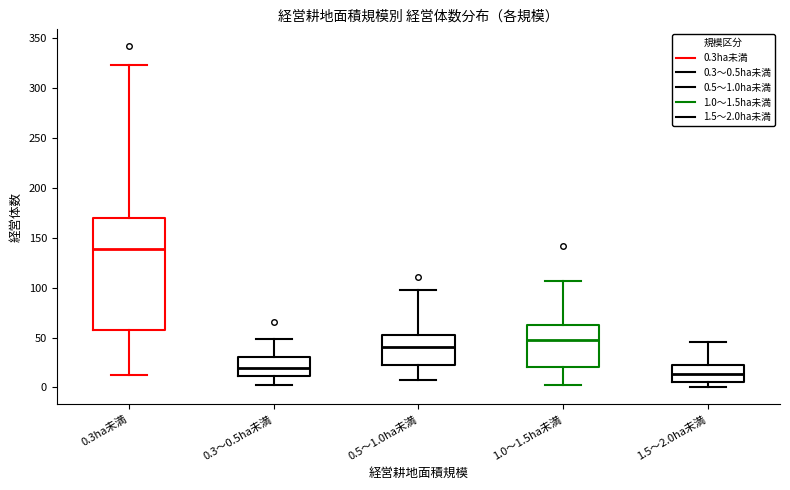

Reading left to right, read every box against the y-axis: the position of its median line, the range the box covers, and the ends of its whiskers. The values are not printed on the chart, so give them approximately, as read against the axis.

0.3ha未満: median 140, box 60 to 170, whiskers 10 to 325
0.3～0.5ha未満: median 20, box 10 to 30, whiskers 0 to 50
0.5～1.0ha未満: median 40, box 25 to 55, whiskers 5 to 100
1.0～1.5ha未満: median 50, box 20 to 65, whiskers 0 to 105
1.5～2.0ha未満: median 15, box 5 to 20, whiskers 0 to 45